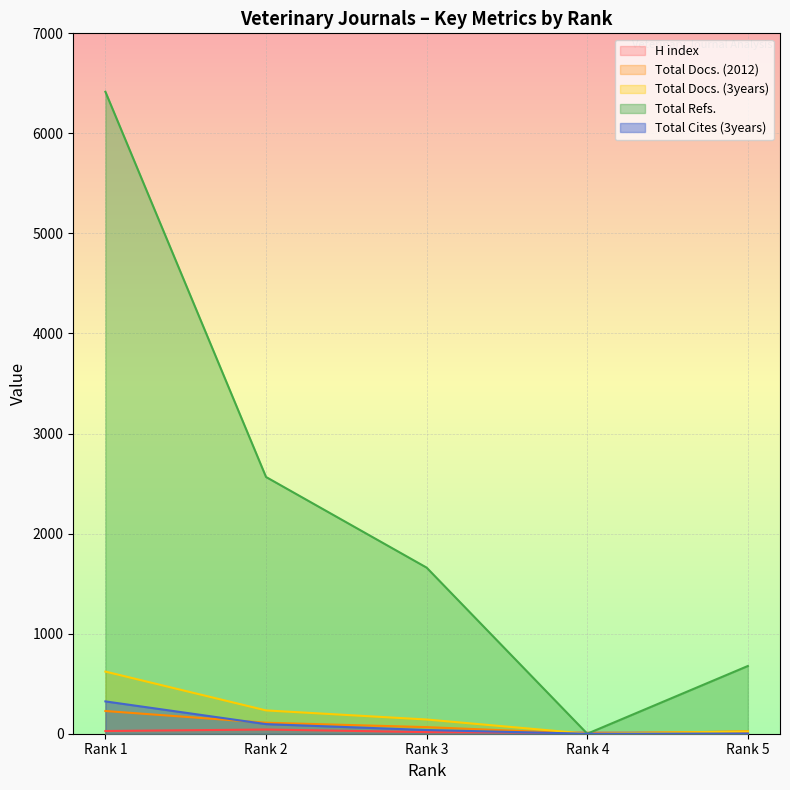

Where is Total Refs. nearest to the value 3208?

Rank 2